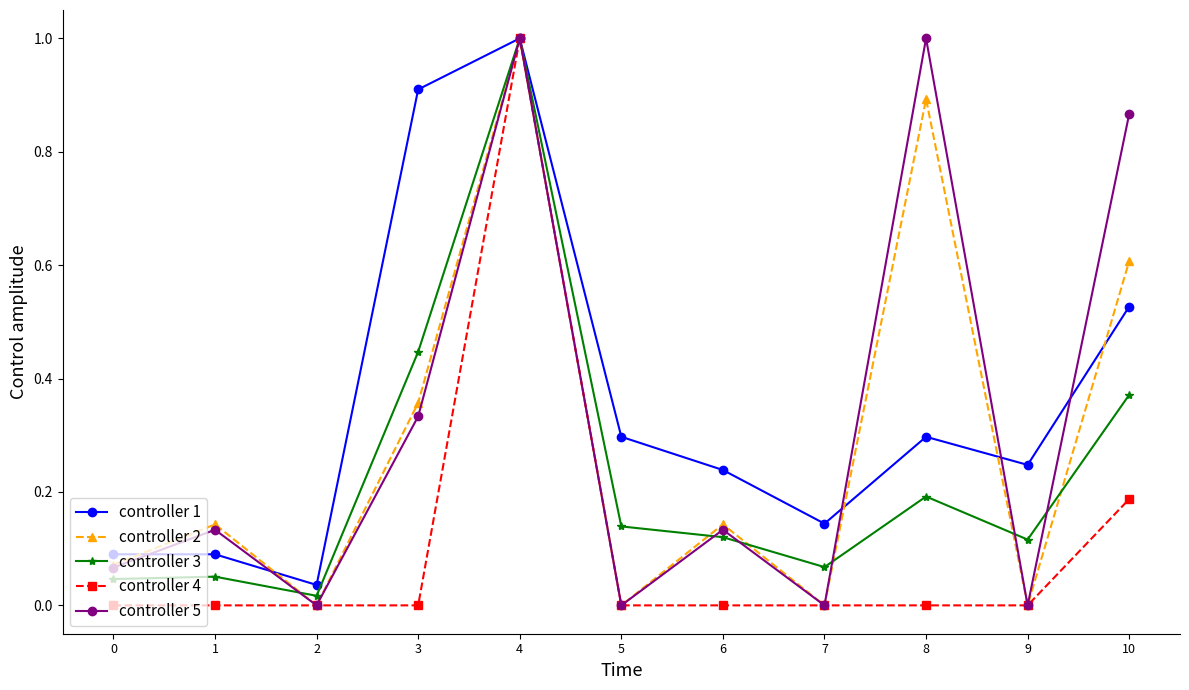

At which category is the sum across all series the highest?

4